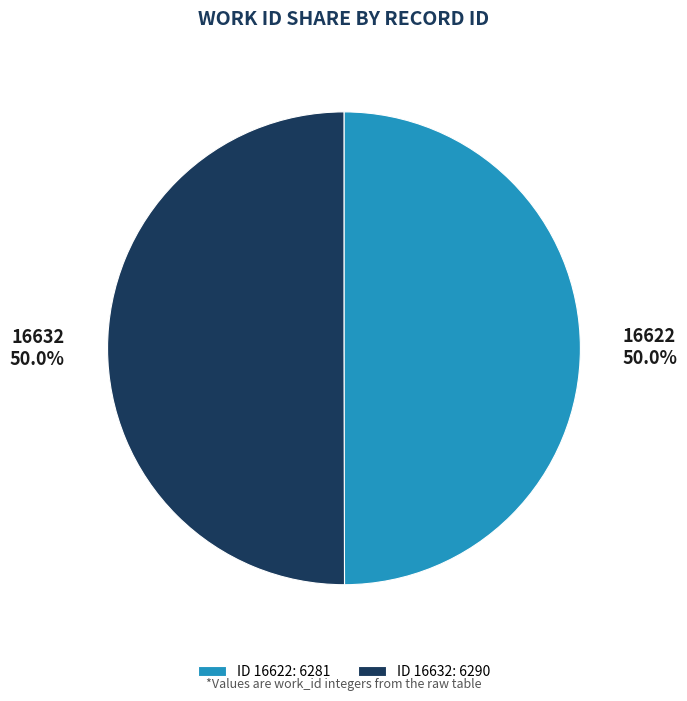

To the nearest percent, what percentage of the pie is 16622?

50%